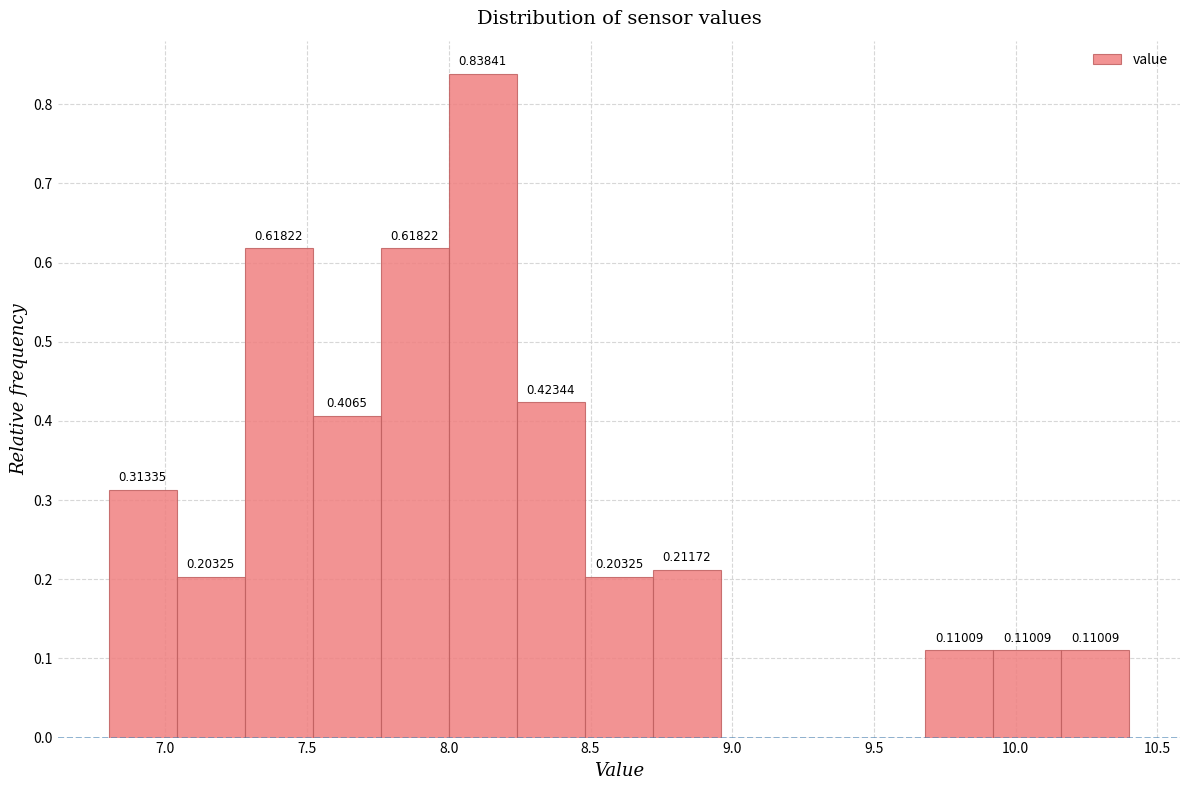

Over which range of the x-axis is the bar tallest?

8.00 to 8.24